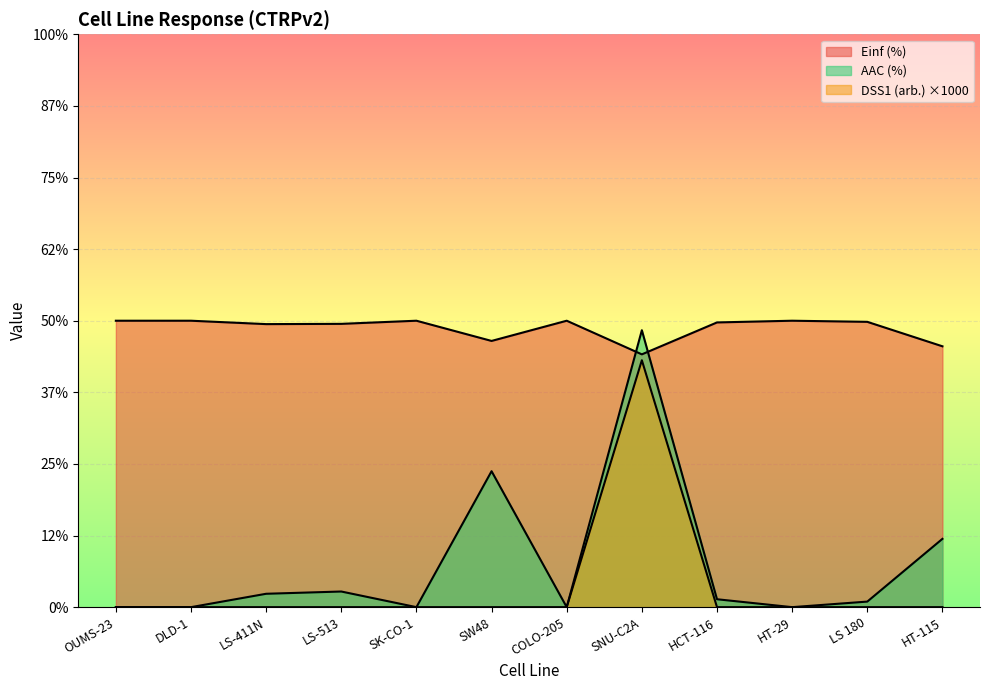

Which has a higher value, LS-513 or SW48?

SW48